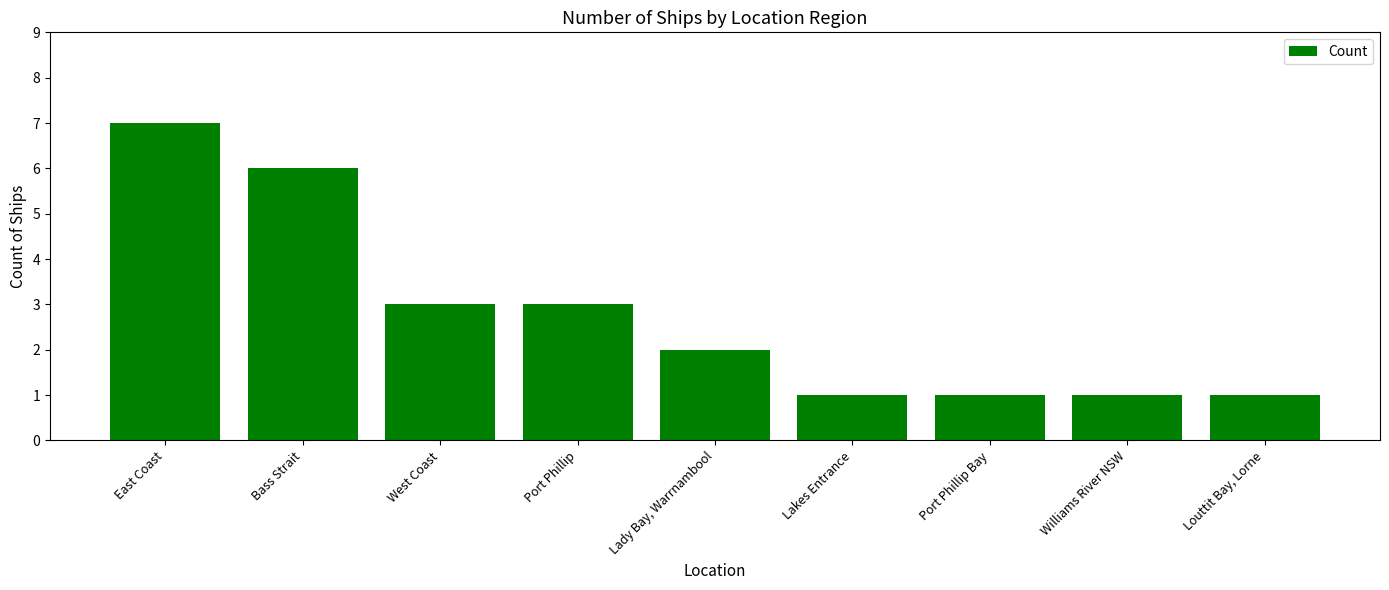

Reading left to right, what are all the values shown in this chart?

7	6	3	3	2	1	1	1	1